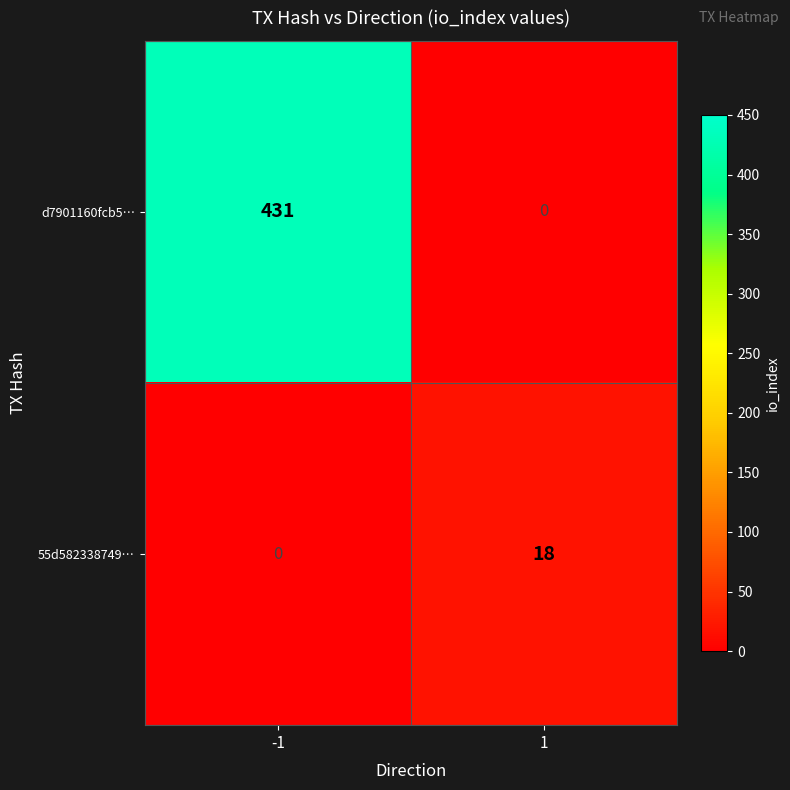

What is the sum of all 55d582338749… values?

18